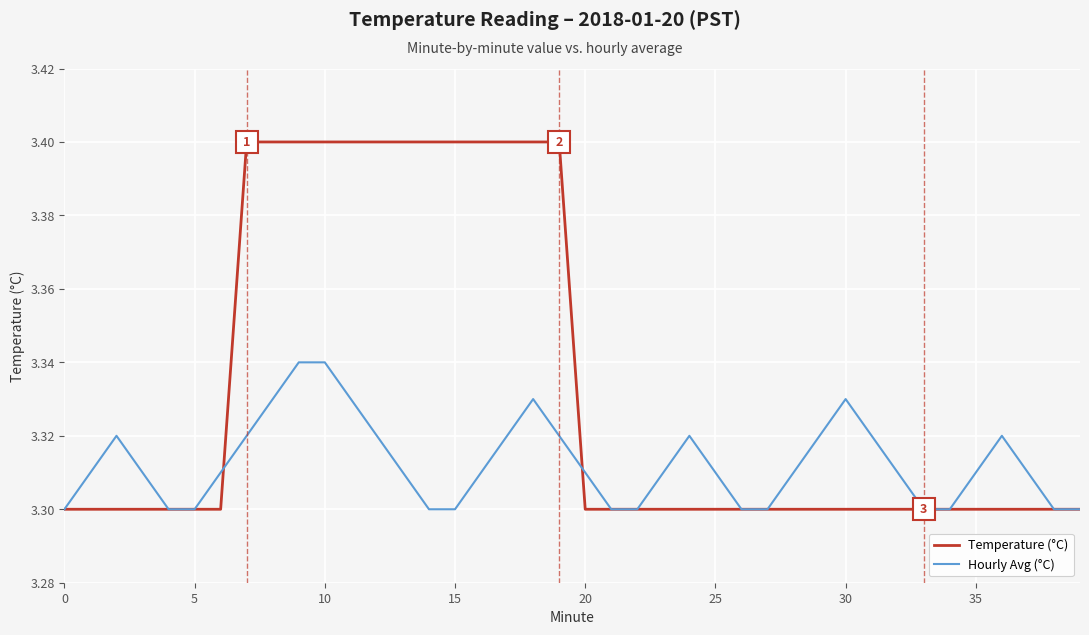

What is the greatest value displayed?

3.4